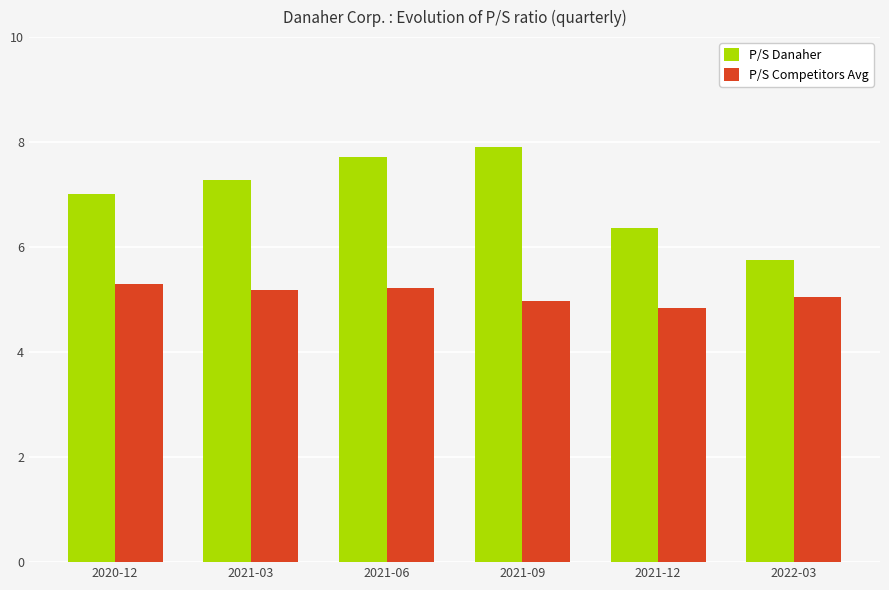

What is the label of the 4th bar from the right?

2021-06